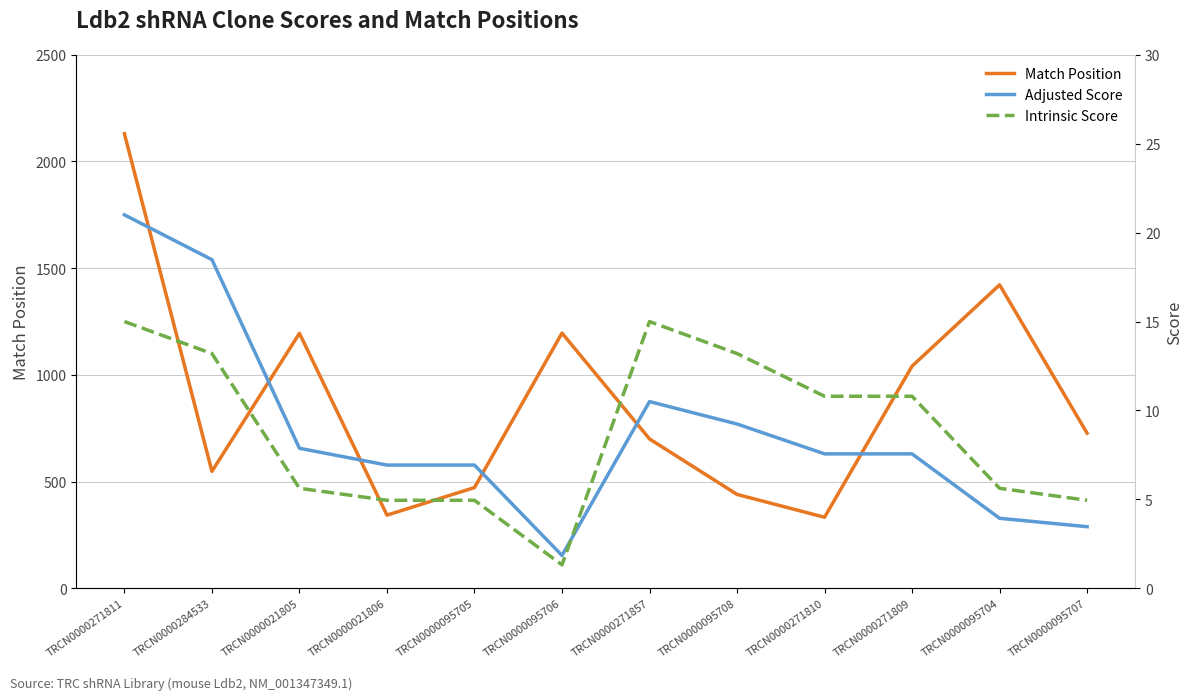

What is the greatest value displayed?

2130.0